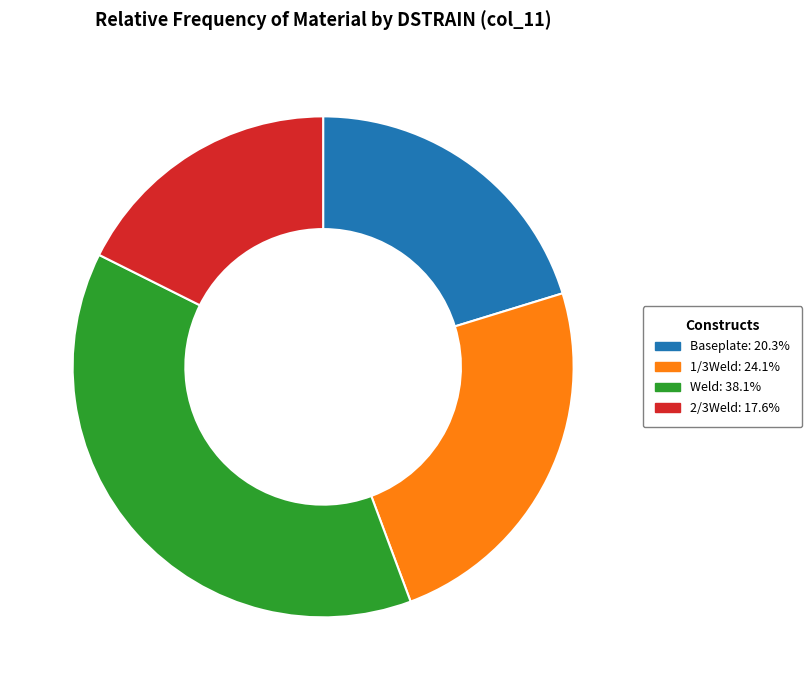

Rank the categories by value from lowest to highest.

2/3Weld, Baseplate, 1/3Weld, Weld